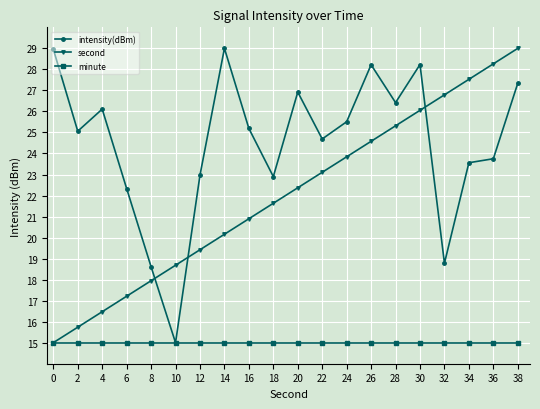

What value does the second series have at 28?

25.3